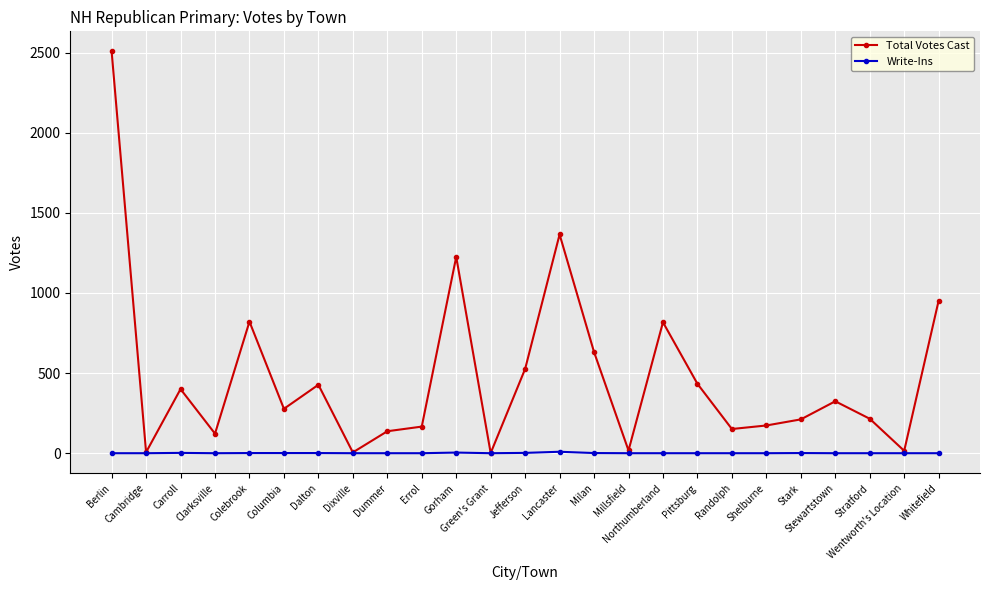

Which category has the highest value in the Total Votes Cast series?

Berlin